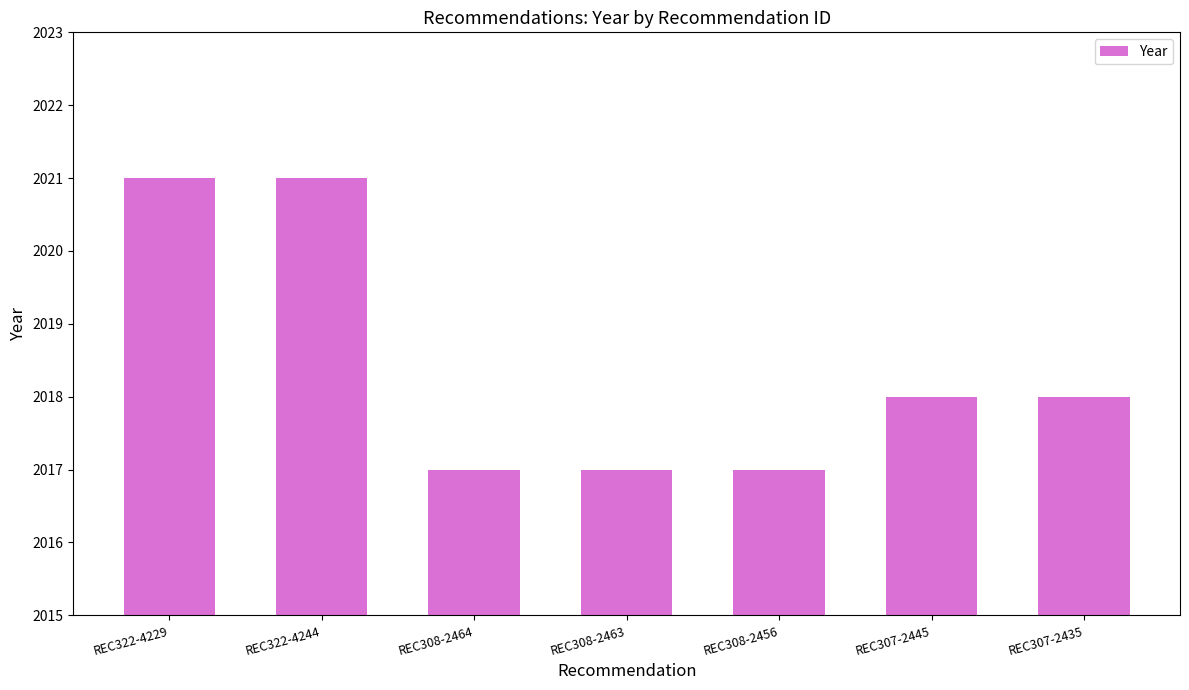

Where does the data first go above 2018?

REC322-4229